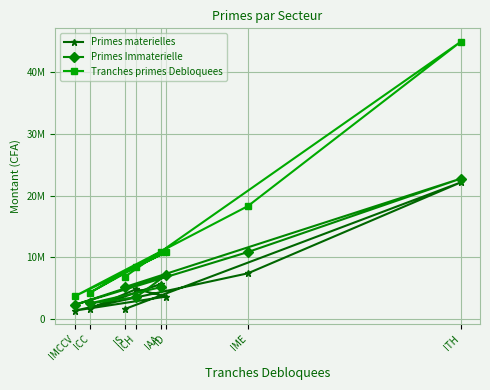

True or false: Primes materielles has more than 1 interior local peaks.

True